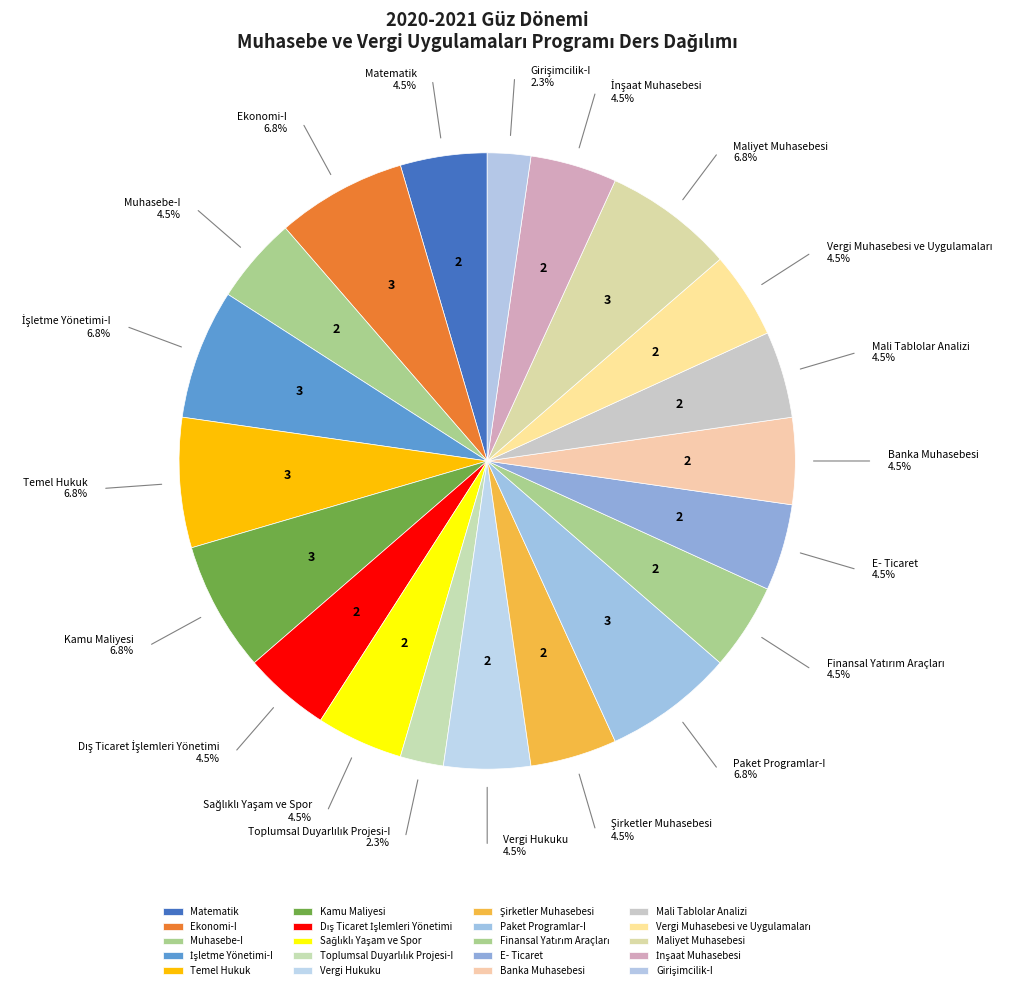

Is there a majority slice in this chart?

No